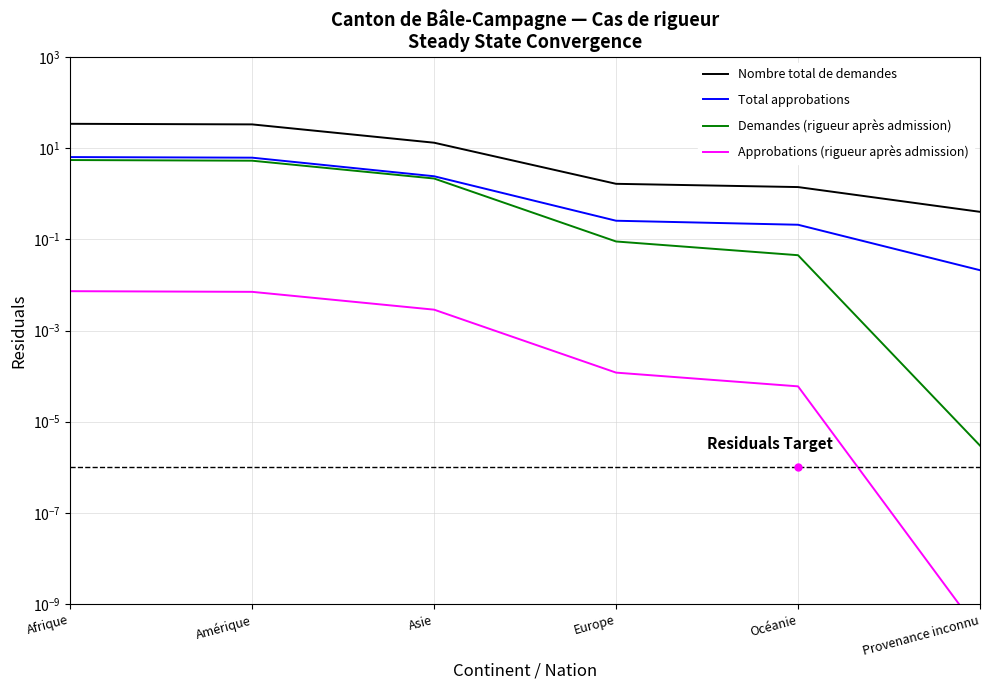

What is the value of the Nombre total de demandes point at the 3rd from the left?

13.1